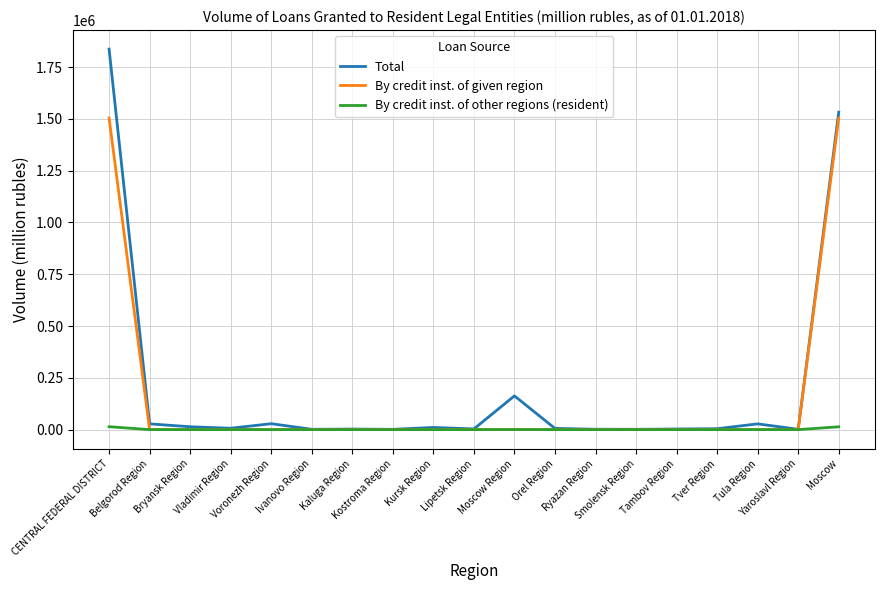

Which series has the largest range (max minus min)?

Total